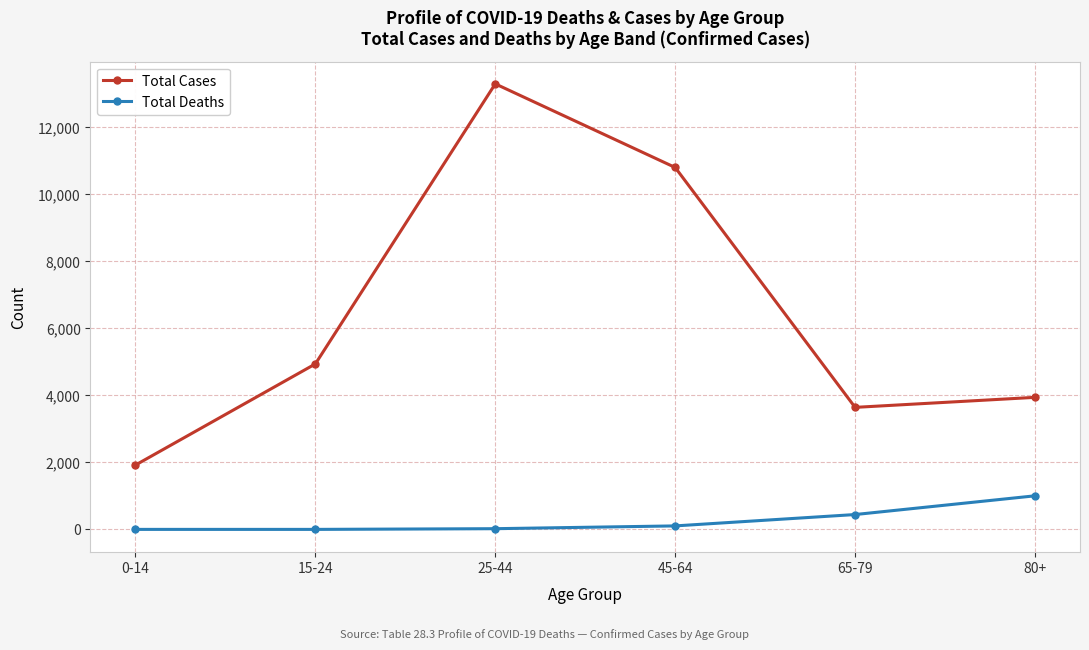

Which series has the widest spread of values?

Total Cases